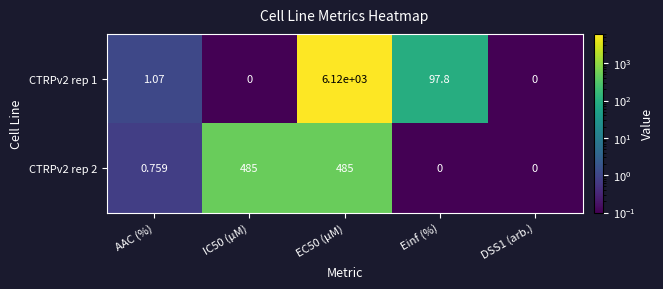

At which label does CTRPv2 rep 1 first exceed 1?

AAC (%)